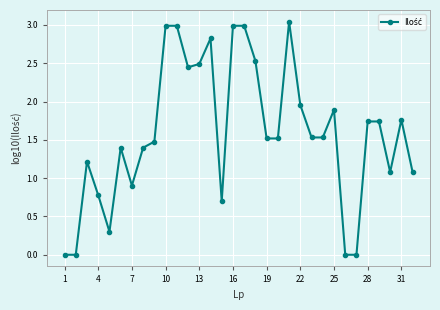

What is the average value?

1.6